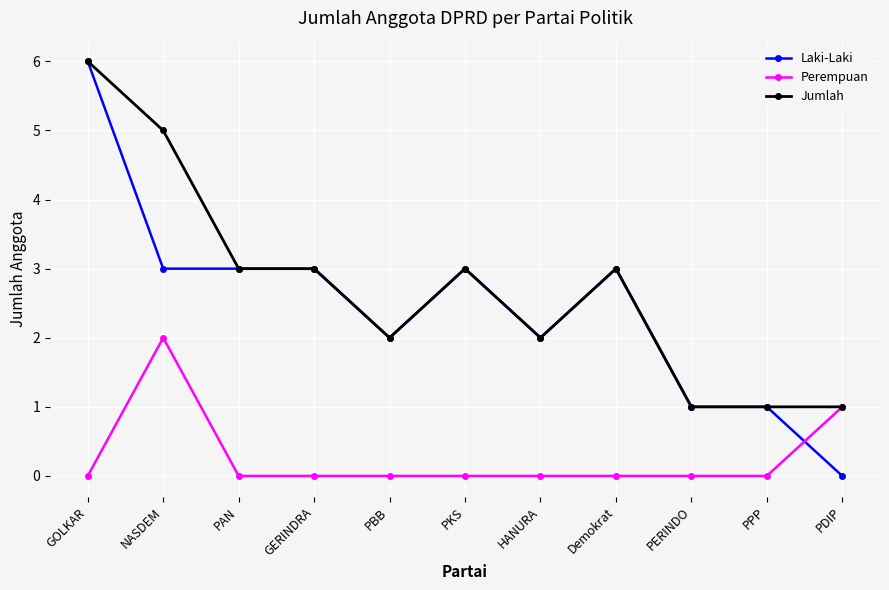

At which label does Perempuan reach its peak?

NASDEM